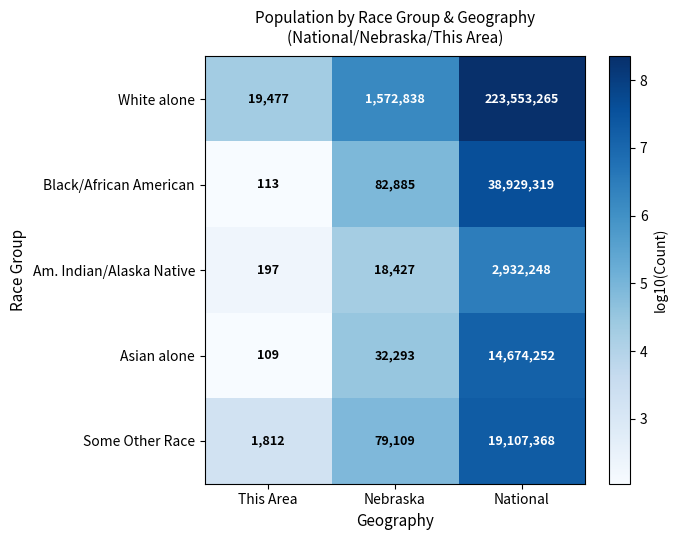

The Black/African American series shows 11213981 at National. True or false?

False